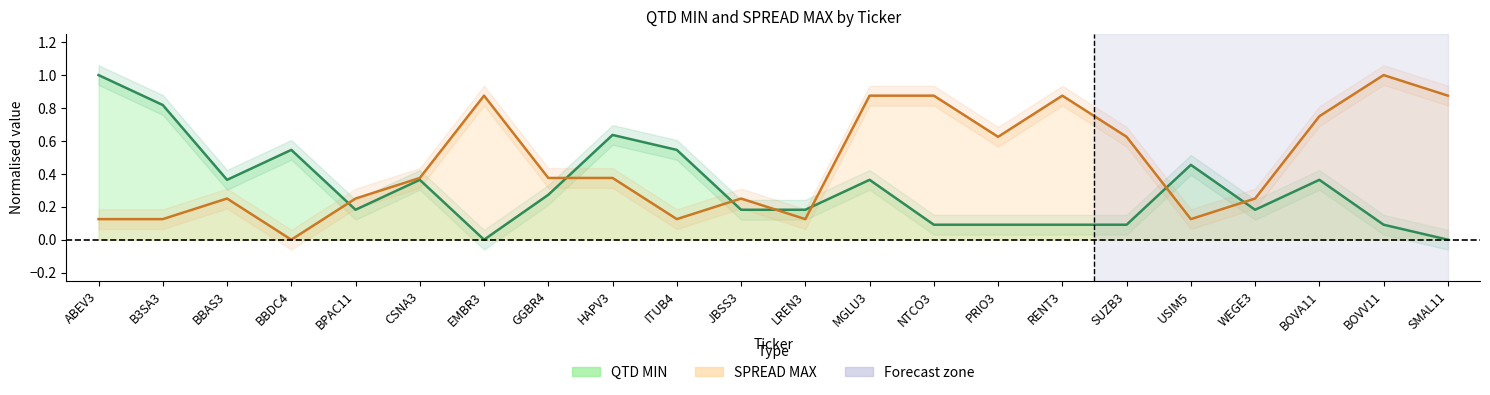

In QTD MIN, how many points are higher than both neighbors (excluding endpoints)?

6